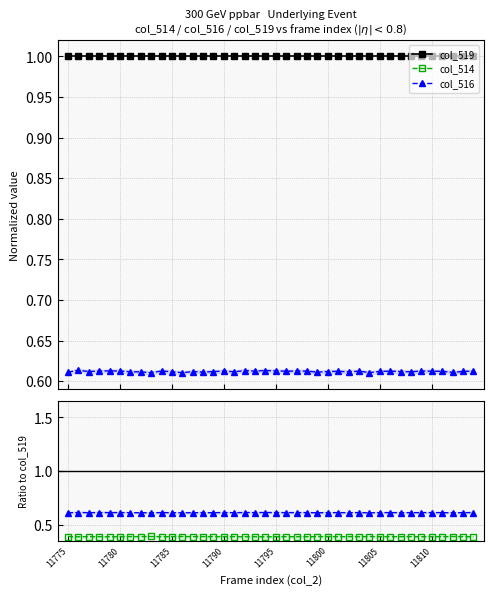

True or false: col_516 / col_519 and col_519 cross at least once.

False